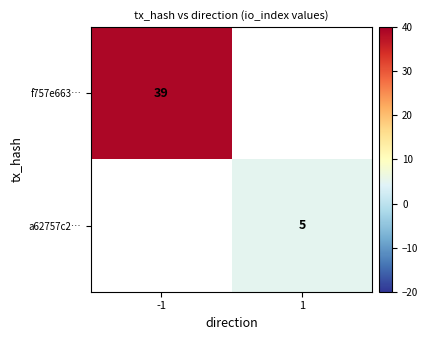

True or false: f757e663… has a value of 39 at -1.

True